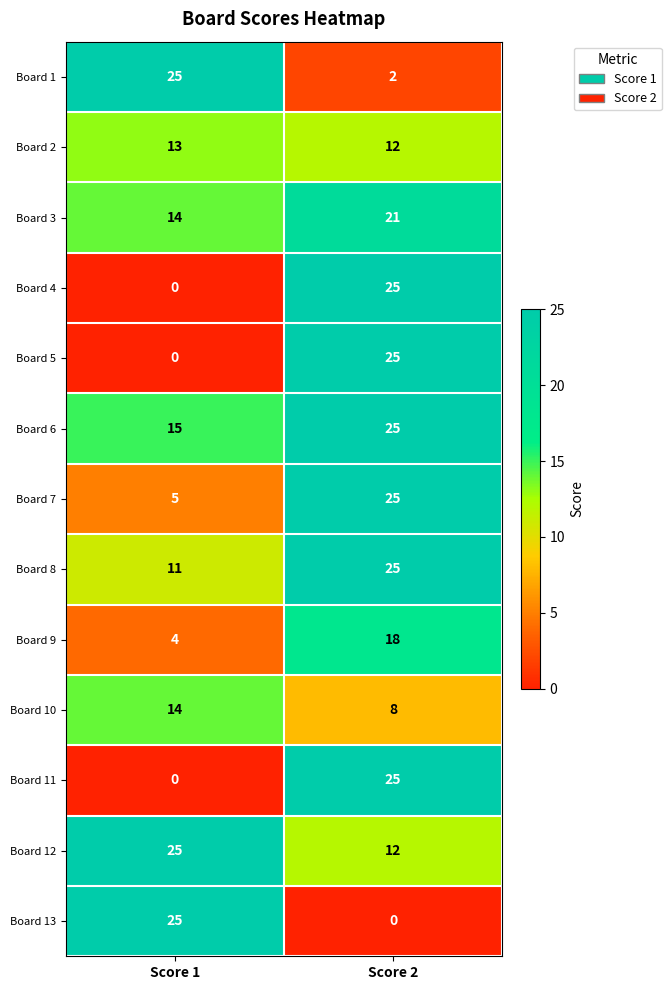

How many categories are shown in the chart?

2